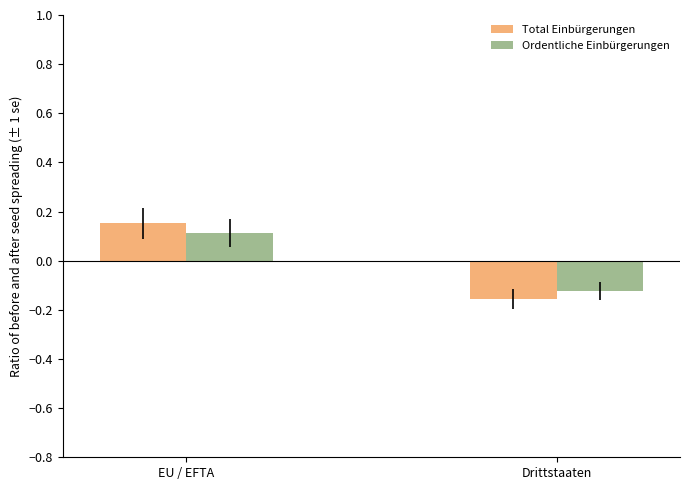

True or false: Total Einbürgerungen has a value of -0.1 at Drittstaaten.

False